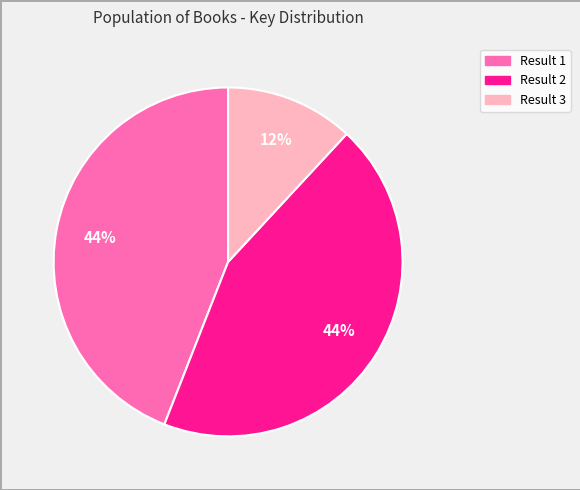

Is there any slice that represents more than half of the pie?

No